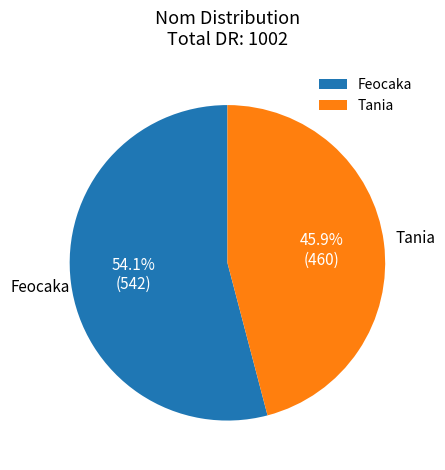

What percentage is NOT represented by Tania?

54.1%